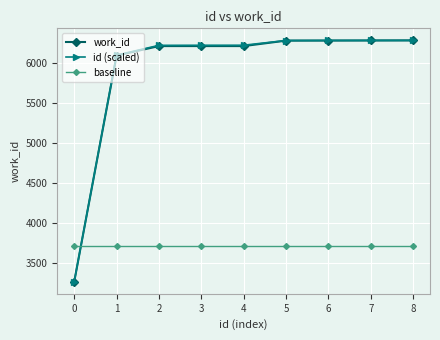

What is the difference between the maximum and second lowest values in the id (scaled) series?

184.8